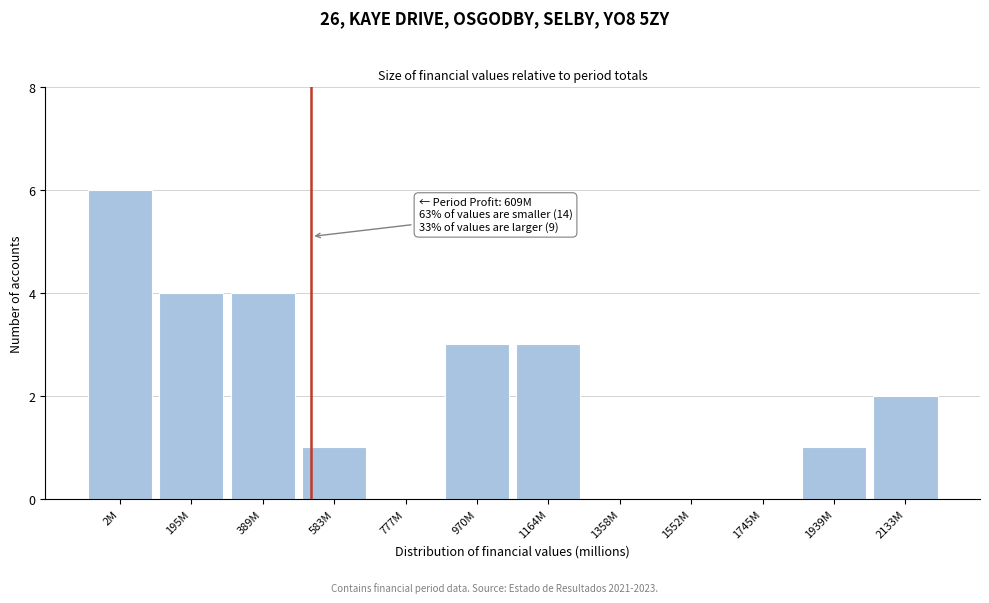

Reading left to right, transcribe all the data shown in this chart.

2M=6	195M=4	389M=4	583M=1	777M=0	970M=3	1164M=3	1358M=0	1552M=0	1745M=0	1939M=1	2133M=2